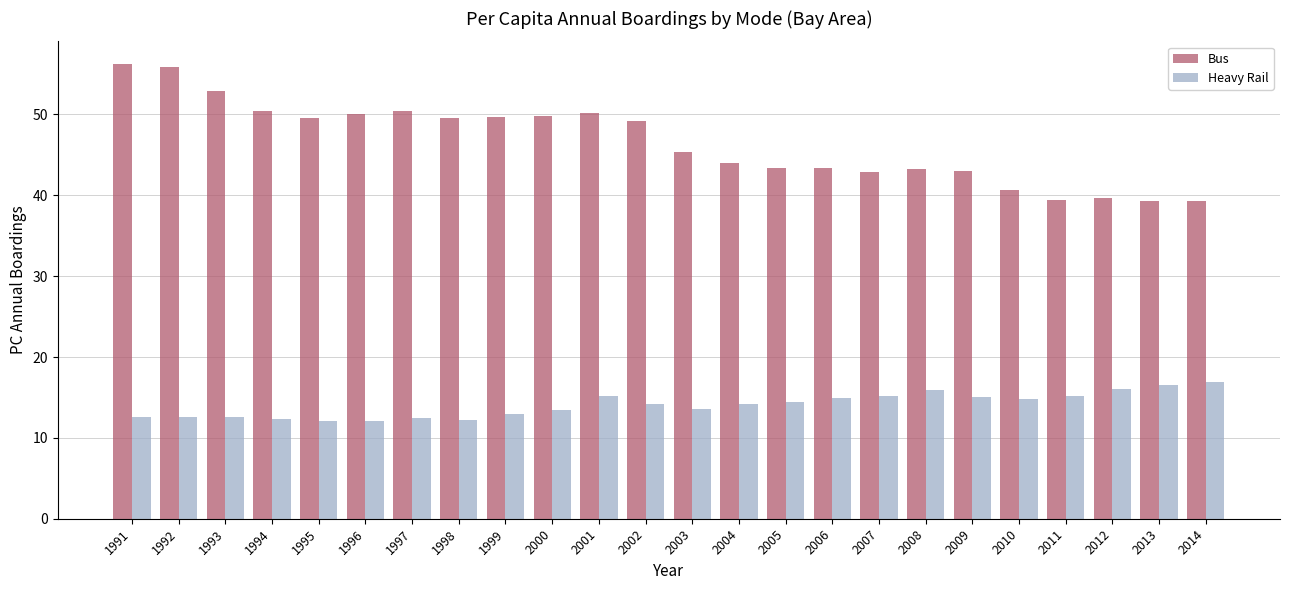

What is the sum of the Bus values at 2000 and 2008?

93.0